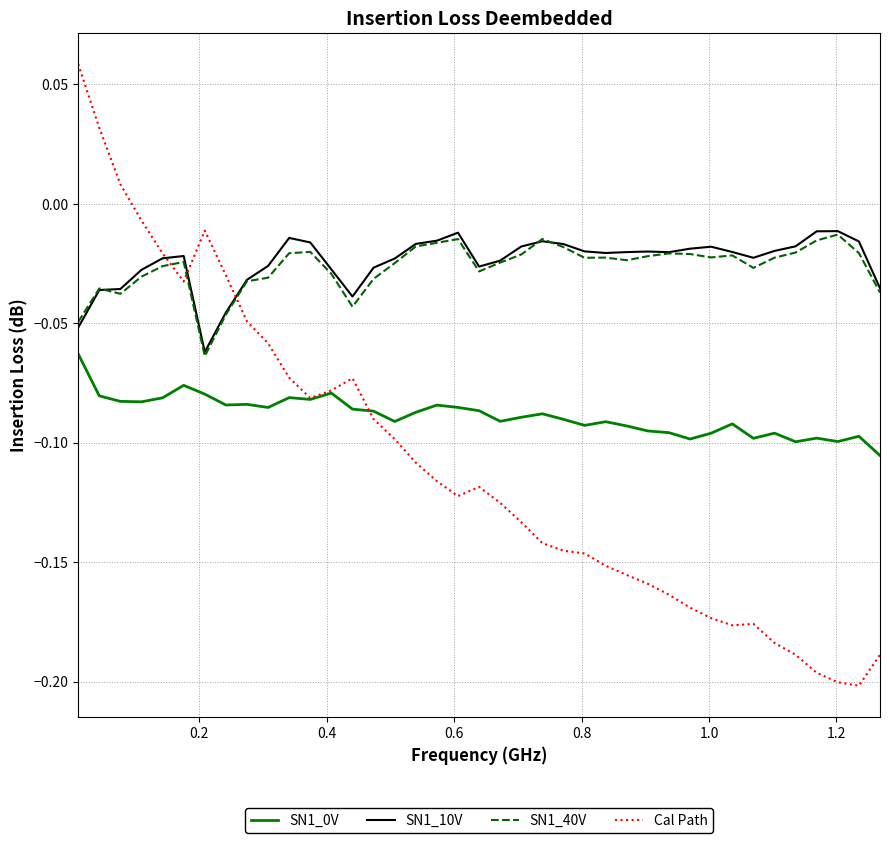

True or false: Cal Path and SN1_40V cross at least once.

True